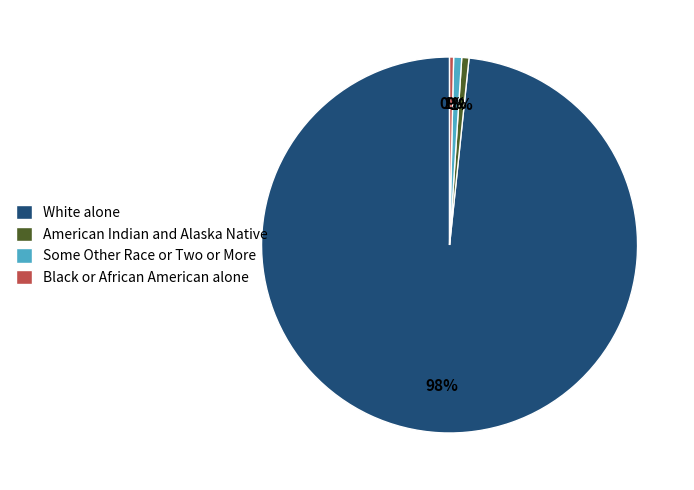

Does any single category account for the majority?

Yes